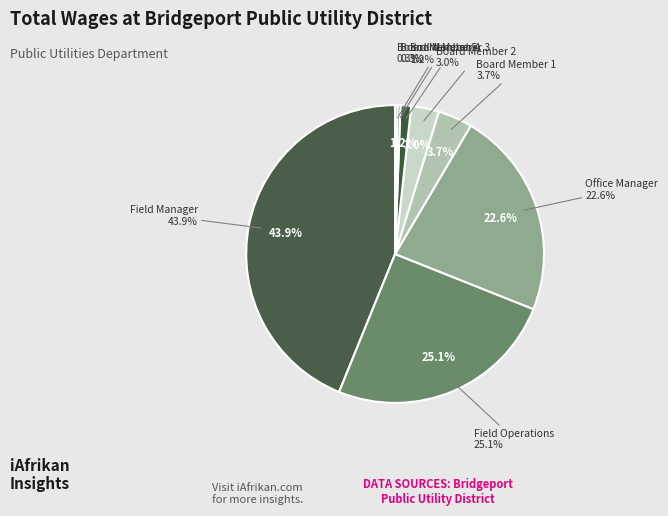

The Field Operations slice represents 25% of the pie. True or false?

True